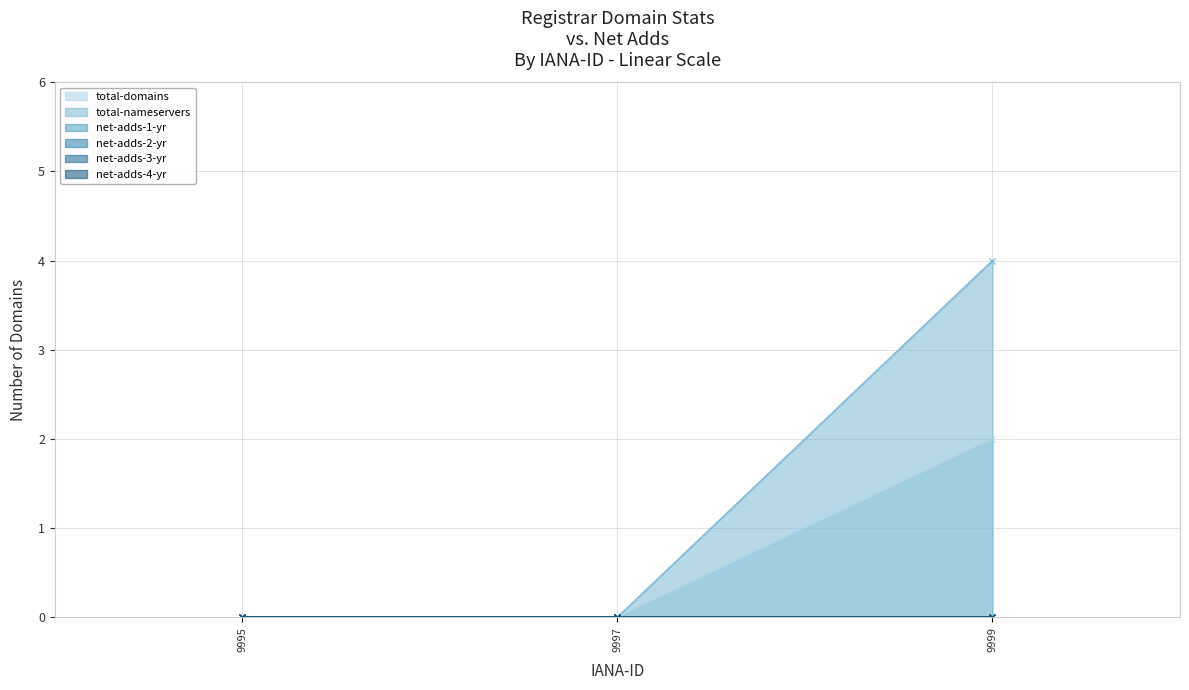

Which series has the largest range (max minus min)?

total-nameservers